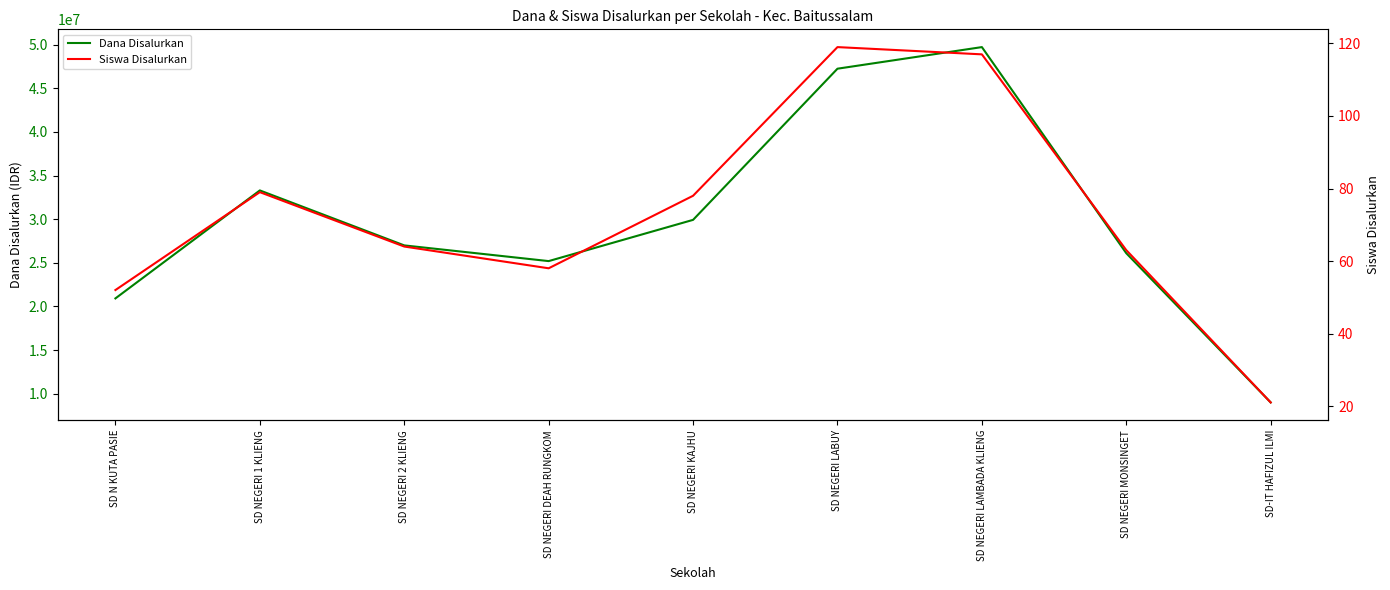

What is the average value of the Dana Disalurkan series?

29825000